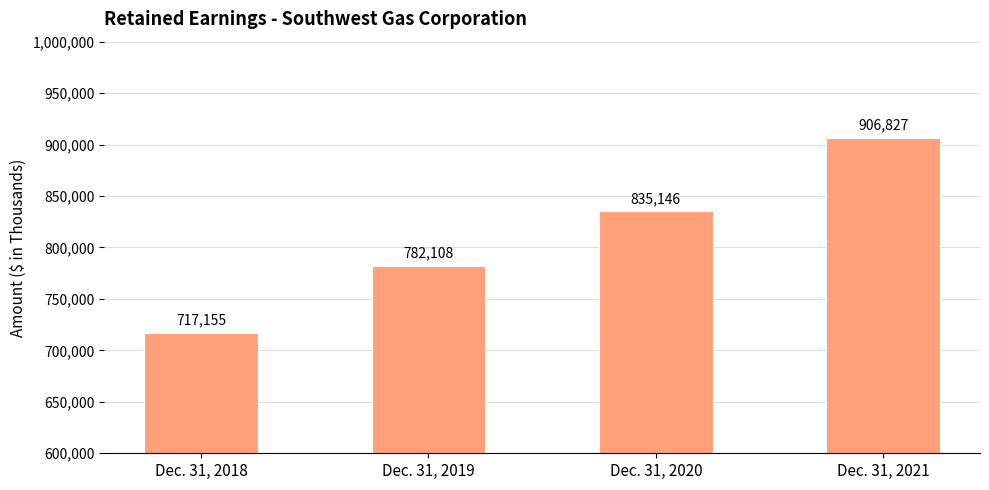

Approximately how many times larger is the value at Dec. 31, 2020 compared to Dec. 31, 2019?

1.1